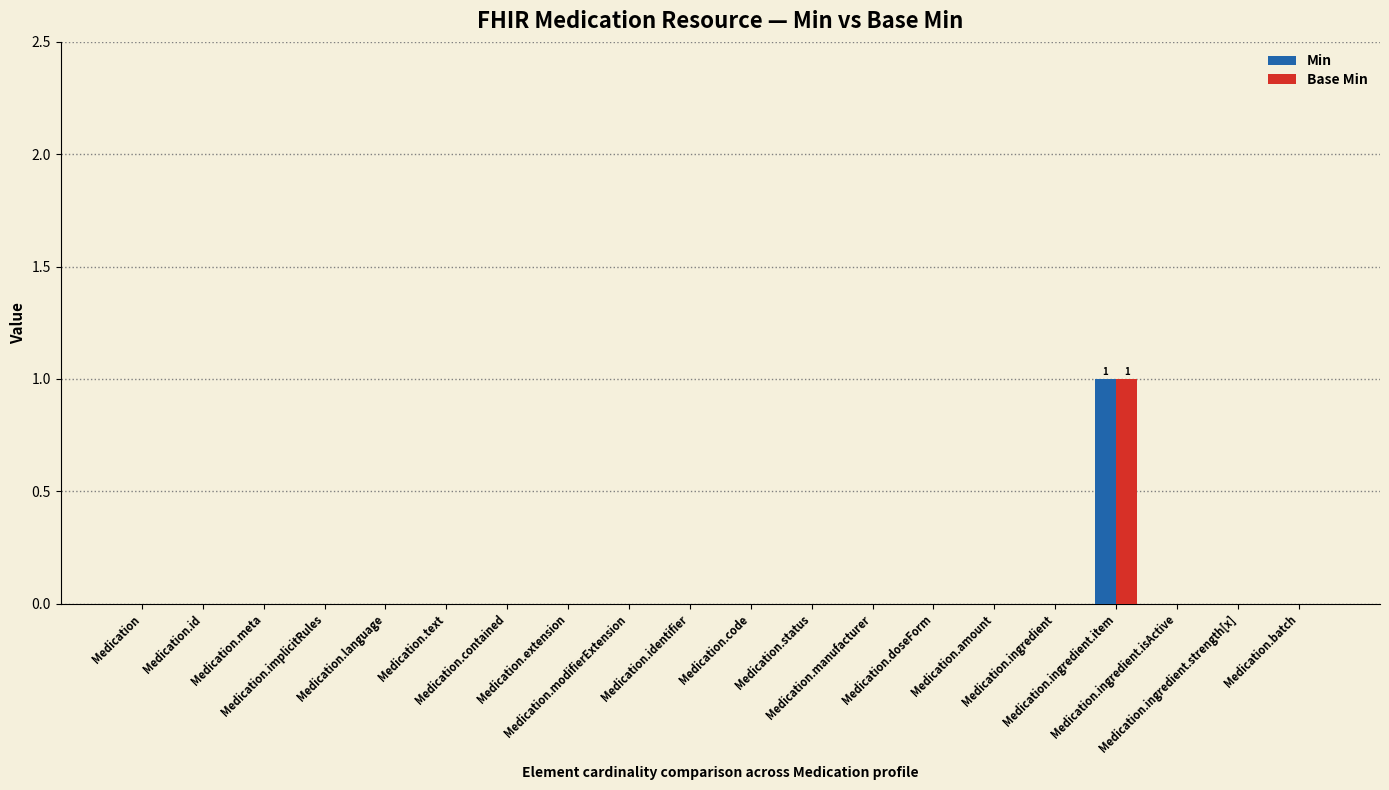

Which series has the widest spread of values?

Min